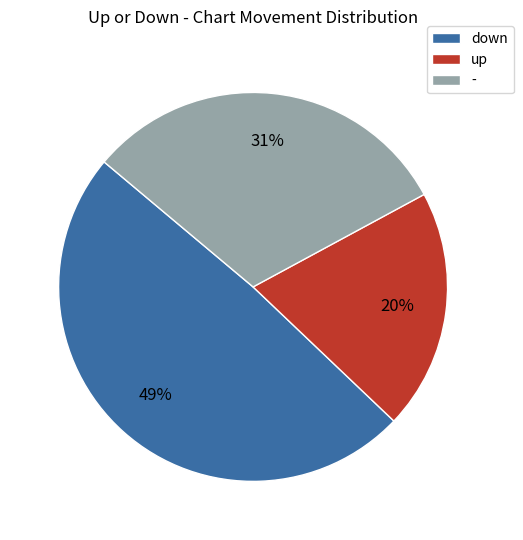

What percentage is the up slice, to the nearest percent?

20%